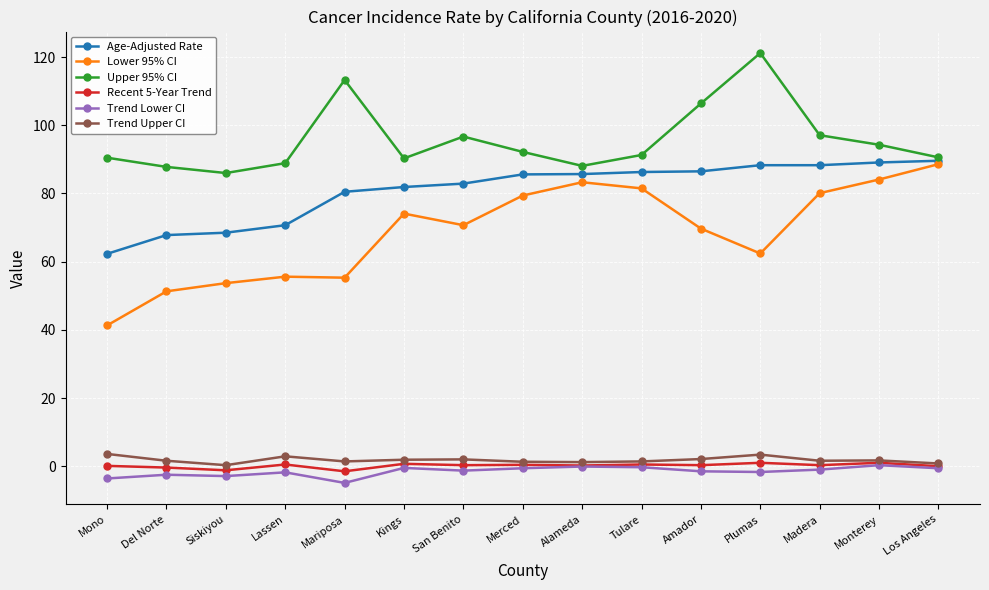

True or false: Lower 95% CI has more than 0 interior local peaks.

True